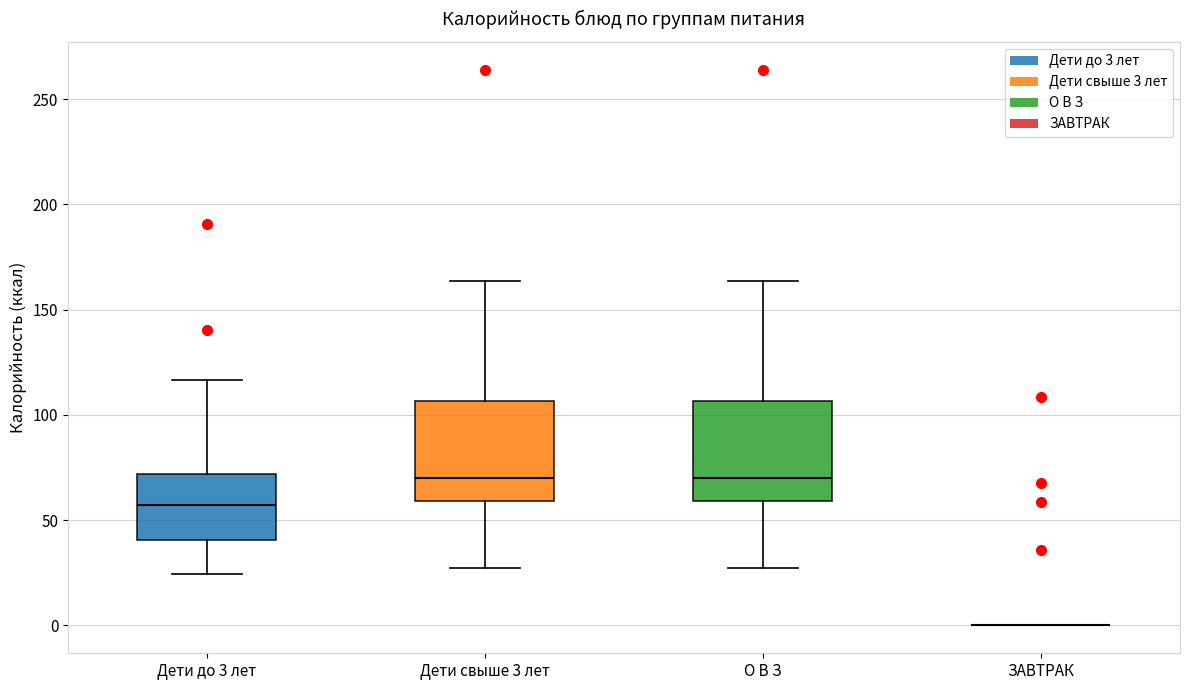

Reading left to right, read every box against the y-axis: the position of its median line, the range the box covers, and the ends of its whiskers. The values are not printed on the chart, so give them approximately, as read against the axis.

Дети до 3 лет: median 55, box 40 to 70, whiskers 25 to 115
Дети свыше 3 лет: median 70, box 60 to 105, whiskers 25 to 165
О В З: median 70, box 60 to 105, whiskers 25 to 165
ЗАВТРАК: box collapsed to a line at 0, whiskers 0 to 0